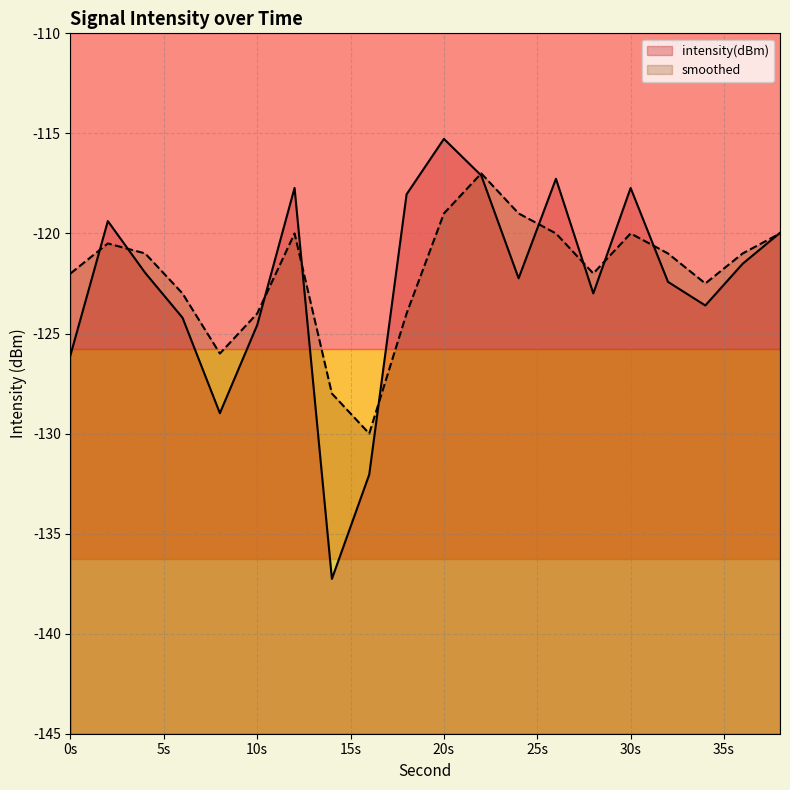

What is the minimum value for smoothed?

-130.0